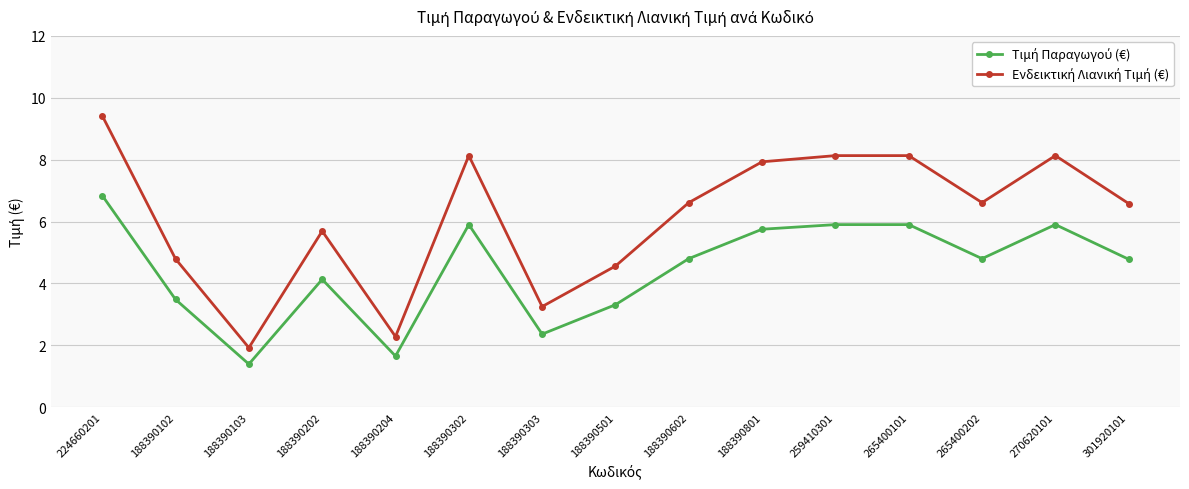

What is the label of the 9th point from the left?

188390602